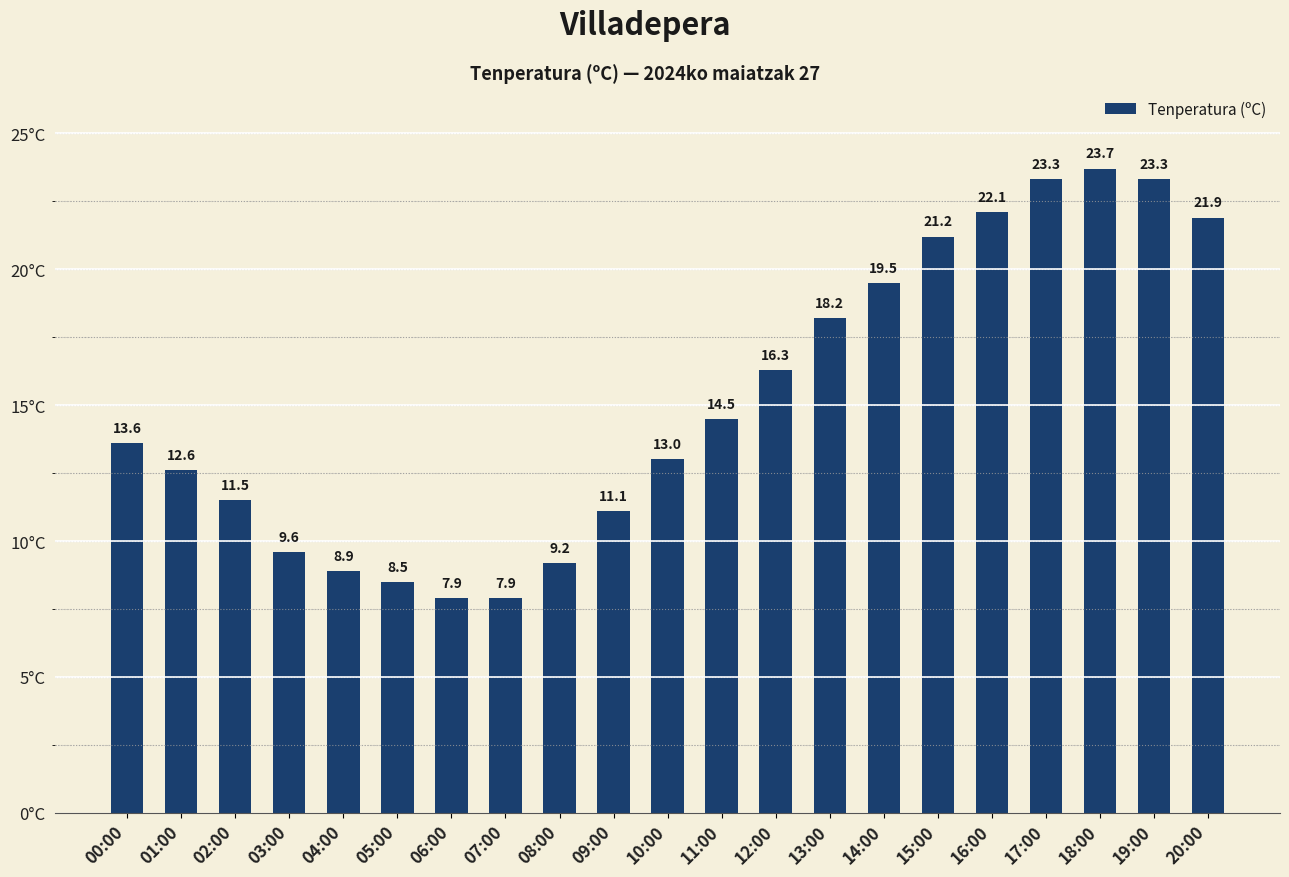

Which label corresponds to the largest value in the chart?

18:00